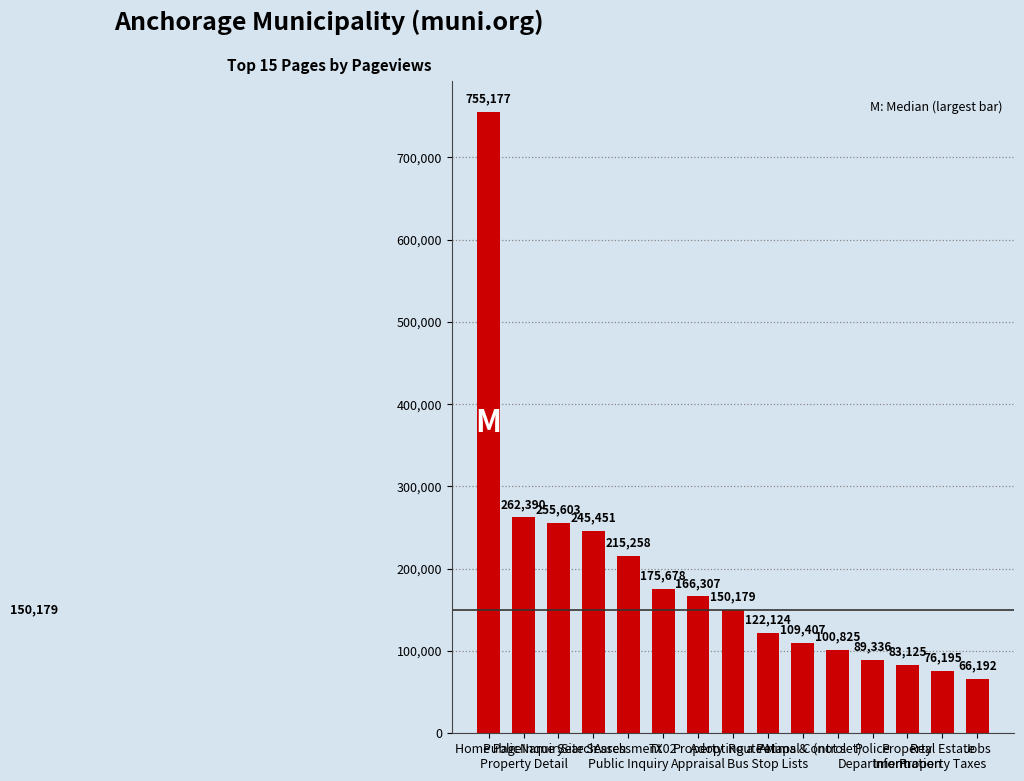

Reading left to right, list all the values displayed in this chart.

Home Page=755177	Public Inquiry
Property Detail=262390	Name Search=255603	Site Search=245451	Assessment
Public Inquiry=215258	TX02=175678	Property
Appraisal=166307	Adopting a Pet=150179	Route Maps &
Bus Stop Lists=122124	Animal Control=109407	(not set)=100825	Police
Department=89336	Property
Information=83125	Real Estate
Property Taxes=76195	Jobs=66192